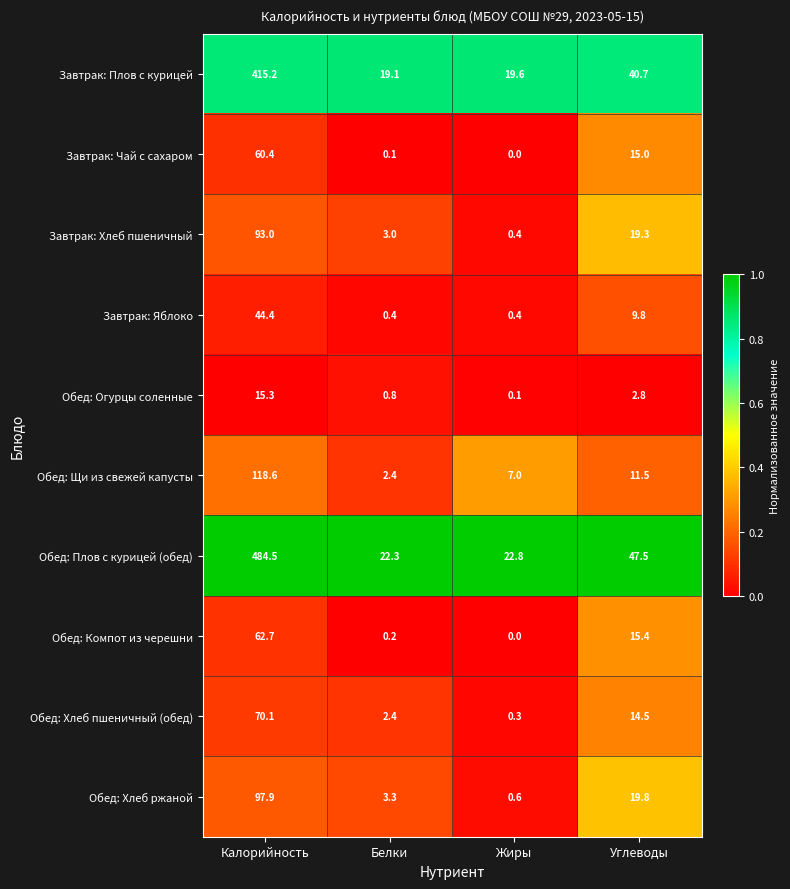

True or false: Обед: Огурцы соленные has a value of 1.4 at Белки.

False